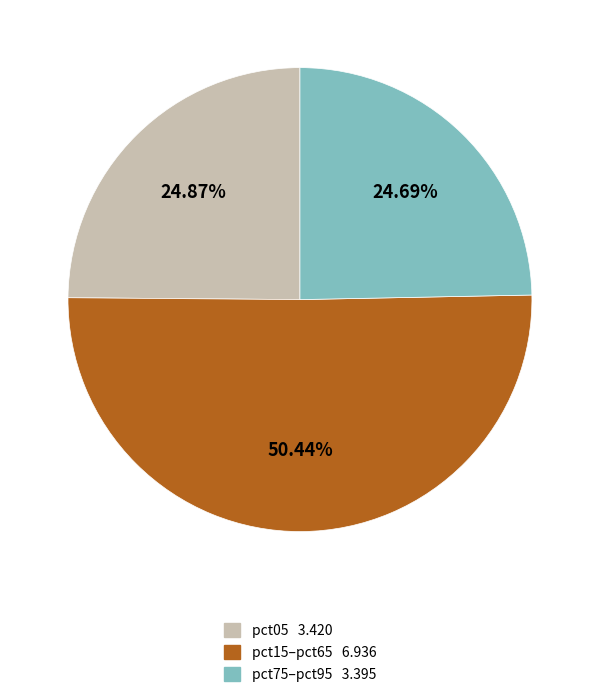

Does any single category account for the majority?

Yes